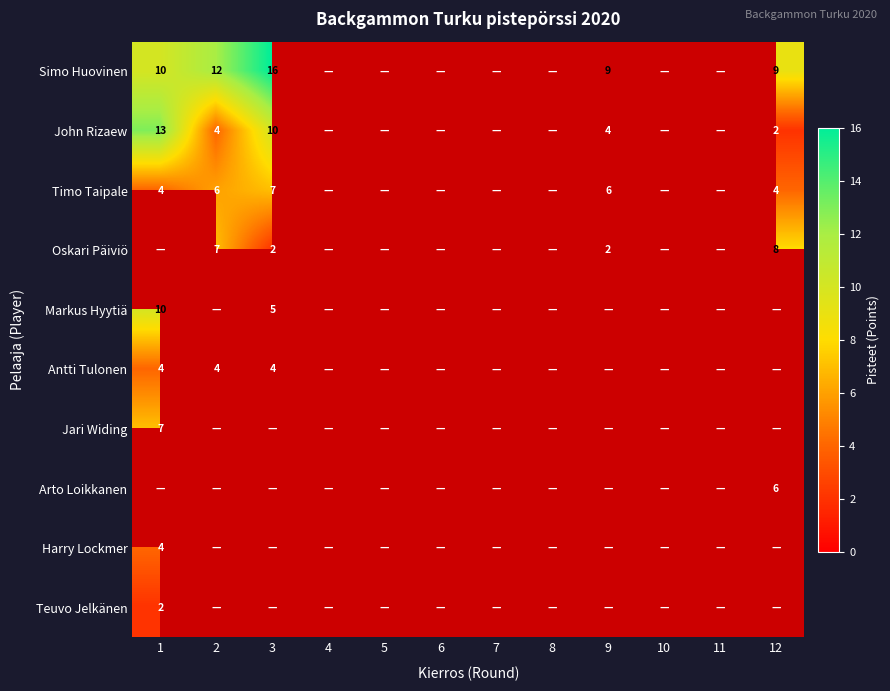

What is the minimum value shown in the chart?

2.0